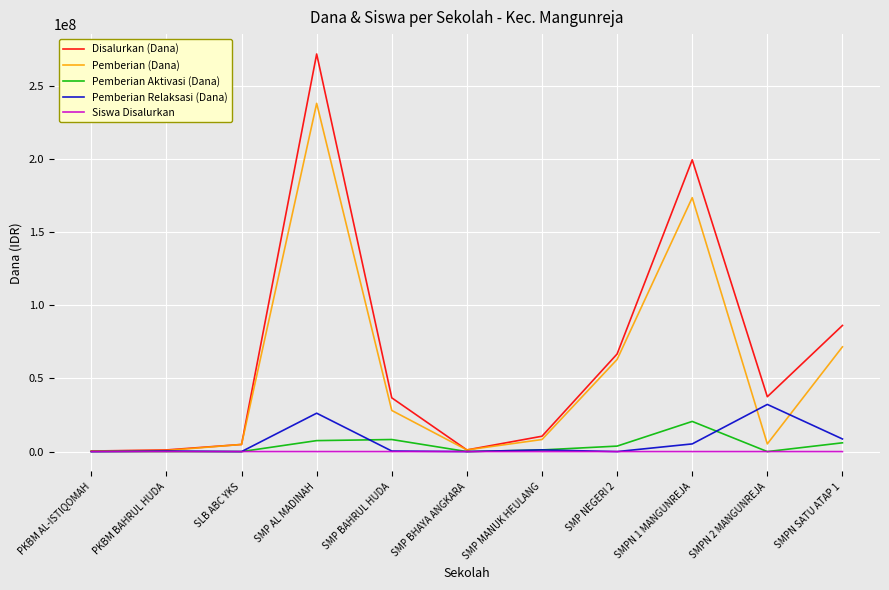

List the series in order of their peak value, lowest first.

Siswa Disalurkan, Pemberian Aktivasi (Dana), Pemberian Relaksasi (Dana), Pemberian (Dana), Disalurkan (Dana)